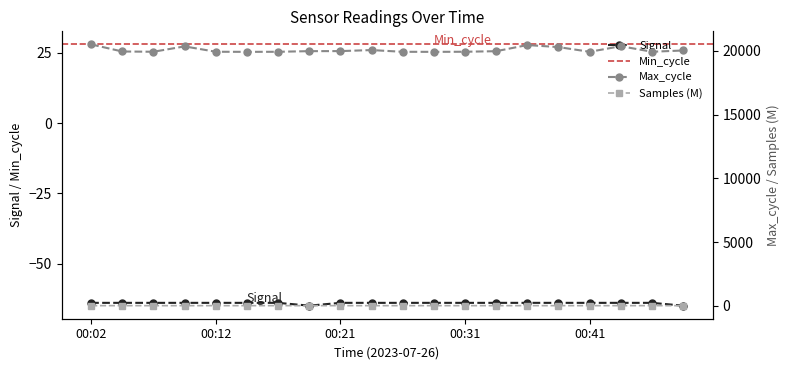

True or false: Max_cycle and Samples cross at least once.

False